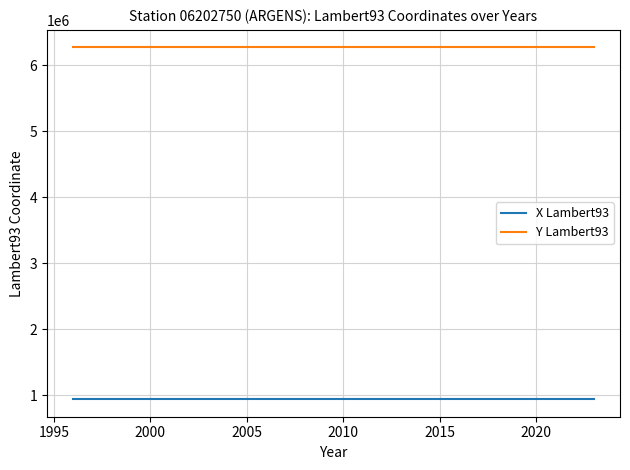

Is this an area chart (filled region under the line)?

No